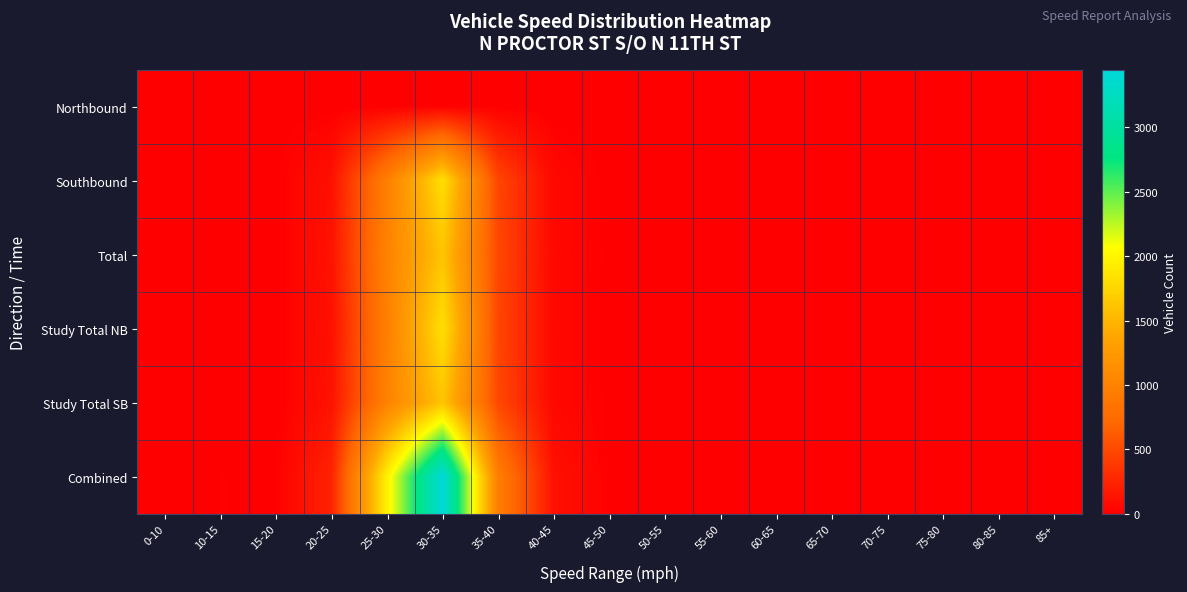

Reading right to left, extract all data points from this chart.

Northbound: 85+=0	80-85=0	75-80=0	70-75=0	65-70=0	60-65=0	55-60=0	50-55=0	45-50=0	40-45=0	35-40=5	30-35=5	25-30=1	20-25=0	15-20=0	10-15=0	0-10=0
Southbound: 85+=0	80-85=0	75-80=0	70-75=0	65-70=0	60-65=0	55-60=0	50-55=0	45-50=3	40-45=60	35-40=472	30-35=1824	25-30=963	20-25=114	15-20=8	10-15=6	0-10=1
Total: 85+=0	80-85=0	75-80=0	70-75=0	65-70=0	60-65=0	55-60=0	50-55=0	45-50=7	40-45=56	35-40=486	30-35=1621	25-30=1002	20-25=126	15-20=3	10-15=8	0-10=1
Study Total NB: 85+=0	80-85=0	75-80=0	70-75=0	65-70=0	60-65=0	55-60=0	50-55=0	45-50=3	40-45=60	35-40=472	30-35=1824	25-30=963	20-25=114	15-20=8	10-15=6	0-10=1
Study Total SB: 85+=0	80-85=0	75-80=0	70-75=0	65-70=0	60-65=0	55-60=0	50-55=0	45-50=7	40-45=56	35-40=486	30-35=1621	25-30=1002	20-25=126	15-20=3	10-15=8	0-10=1
Combined: 85+=0	80-85=0	75-80=0	70-75=0	65-70=0	60-65=0	55-60=0	50-55=0	45-50=10	40-45=116	35-40=958	30-35=3445	25-30=1965	20-25=240	15-20=11	10-15=14	0-10=2